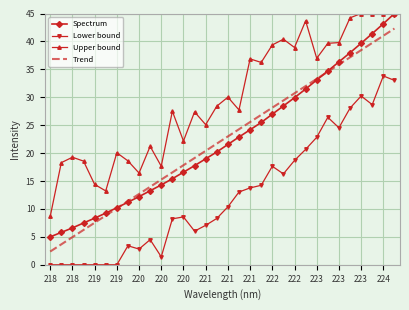

What is the maximum value for Trend?

42.3